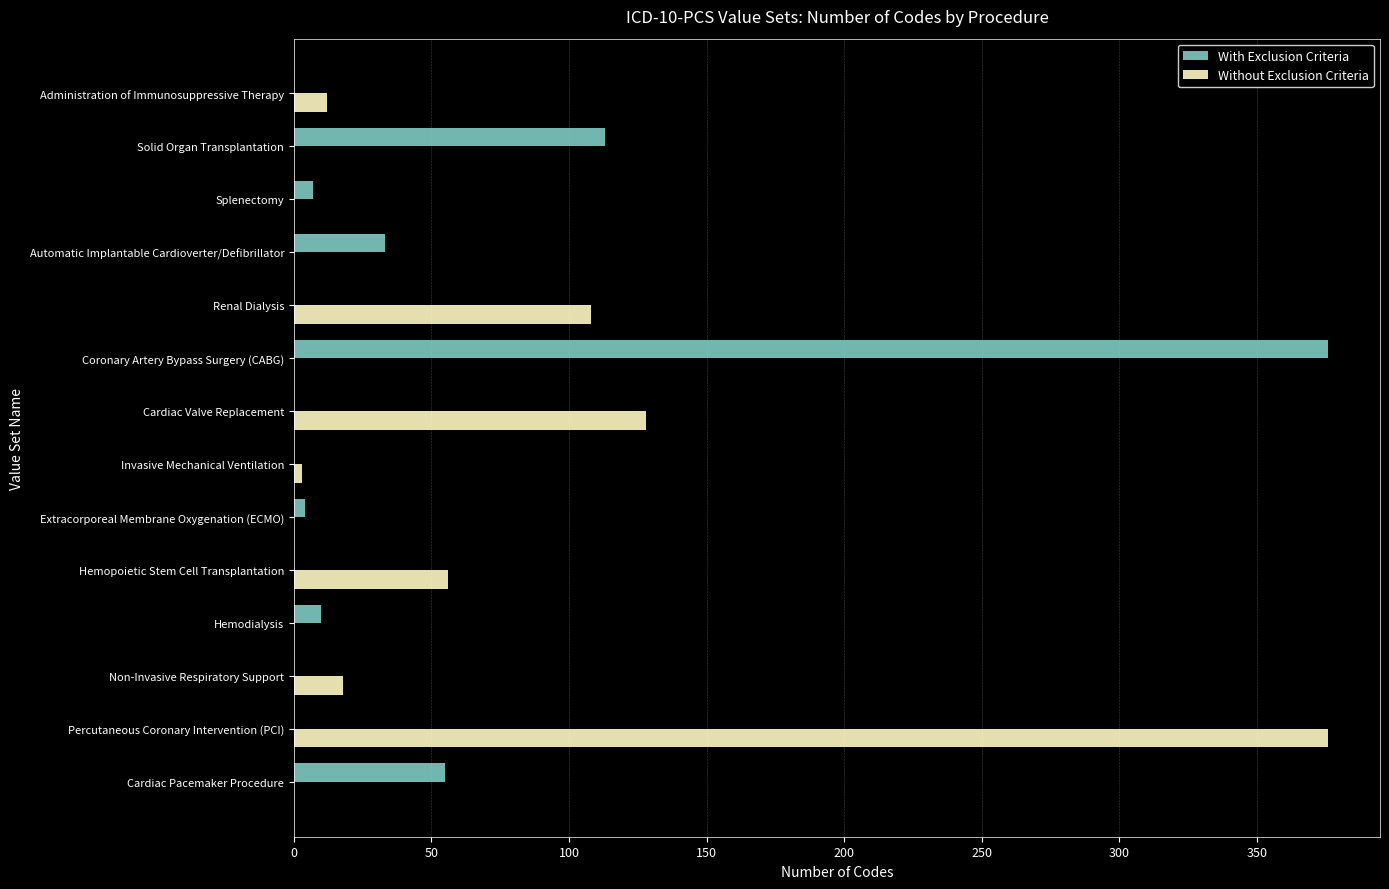

True or false: With Exclusion Criteria has a value of -145 at Invasive Mechanical Ventilation.

False